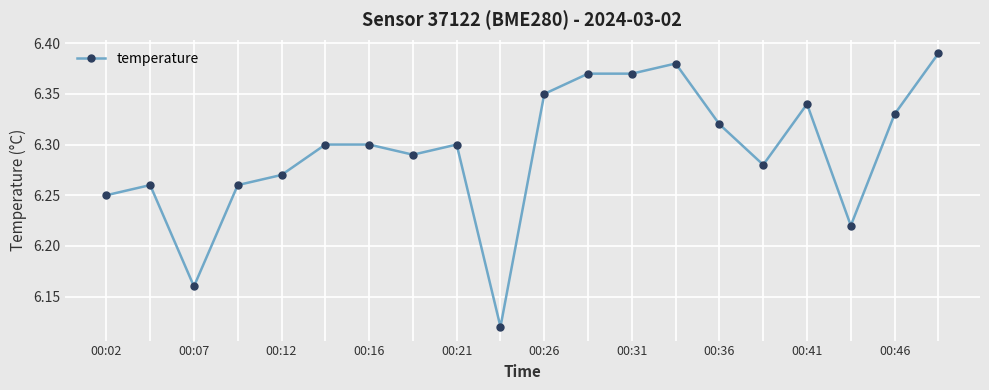

How many distinct data groups are displayed?

1